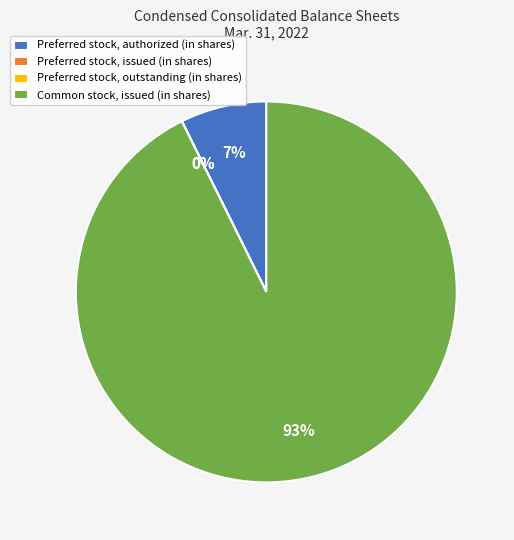

Is there any slice that represents more than half of the pie?

Yes